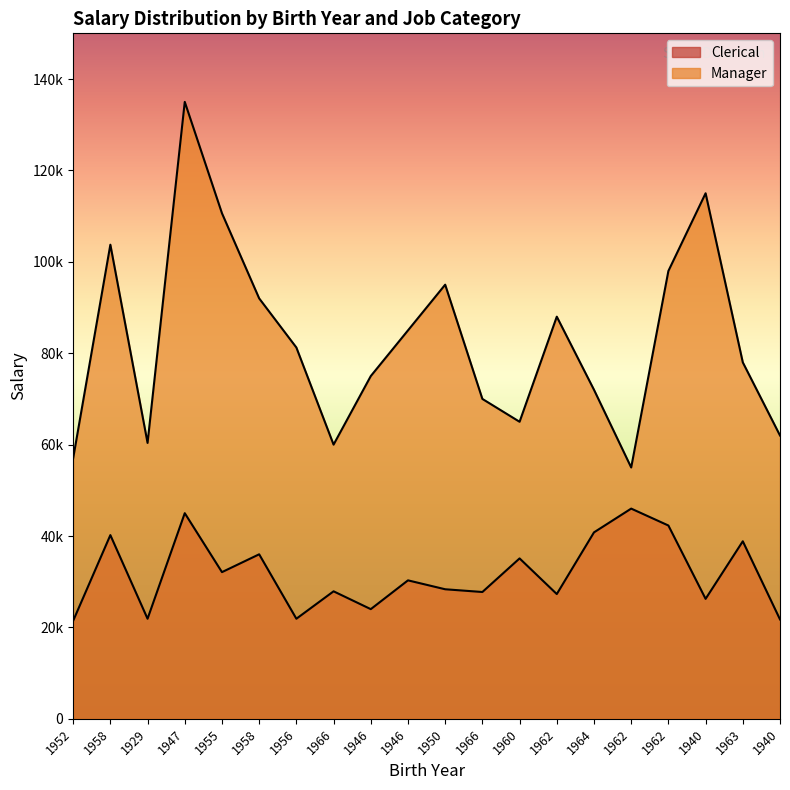

True or false: Clerical has a value of 63015 at 1964.

False